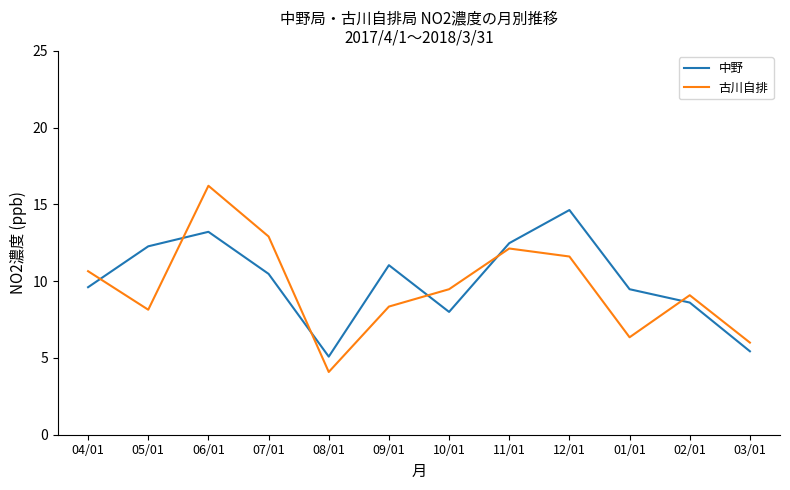

Is it true that 古川自排 equals 11.6 at 12/01?

True